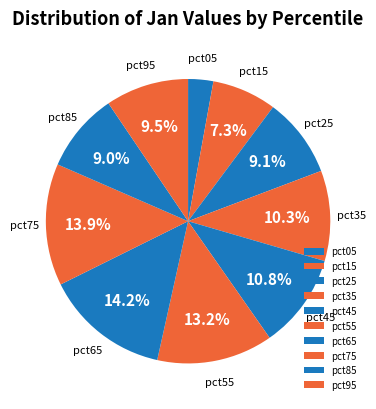

How many segments does this pie chart have?

10